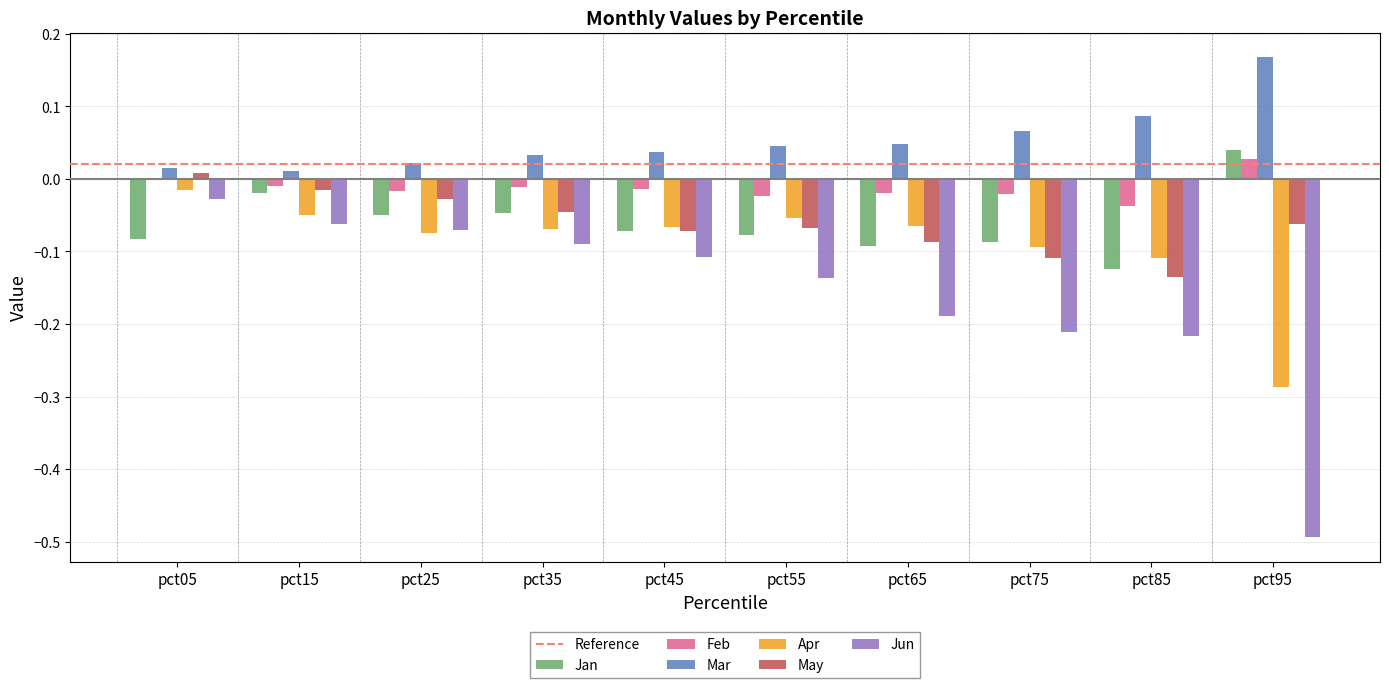

Which series changed the most between pct35 and pct65?

Jun